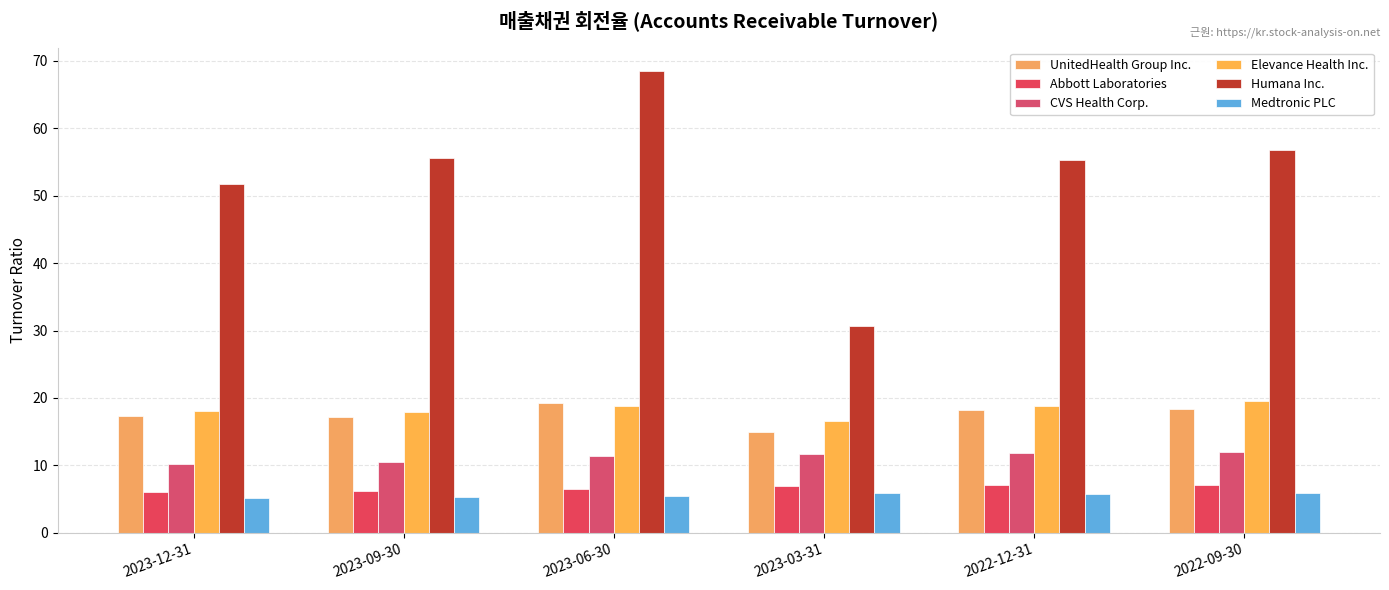

Reading left to right, extract all data points from this chart.

UnitedHealth Group Inc.: 2023-12-31=17.3	2023-09-30=17.2	2023-06-30=19.2	2023-03-31=14.9	2022-12-31=18.2	2022-09-30=18.4
Abbott Laboratories: 2023-12-31=6.1	2023-09-30=6.2	2023-06-30=6.5	2023-03-31=6.9	2022-12-31=7.0	2022-09-30=7.0
CVS Health Corp.: 2023-12-31=10.1	2023-09-30=10.5	2023-06-30=11.4	2023-03-31=11.7	2022-12-31=11.8	2022-09-30=11.9
Elevance Health Inc.: 2023-12-31=18.1	2023-09-30=17.9	2023-06-30=18.8	2023-03-31=16.5	2022-12-31=18.8	2022-09-30=19.5
Humana Inc.: 2023-12-31=51.8	2023-09-30=55.6	2023-06-30=68.5	2023-03-31=30.6	2022-12-31=55.2	2022-09-30=56.7
Medtronic PLC: 2023-12-31=5.2	2023-09-30=5.2	2023-06-30=5.5	2023-03-31=5.8	2022-12-31=5.7	2022-09-30=5.8